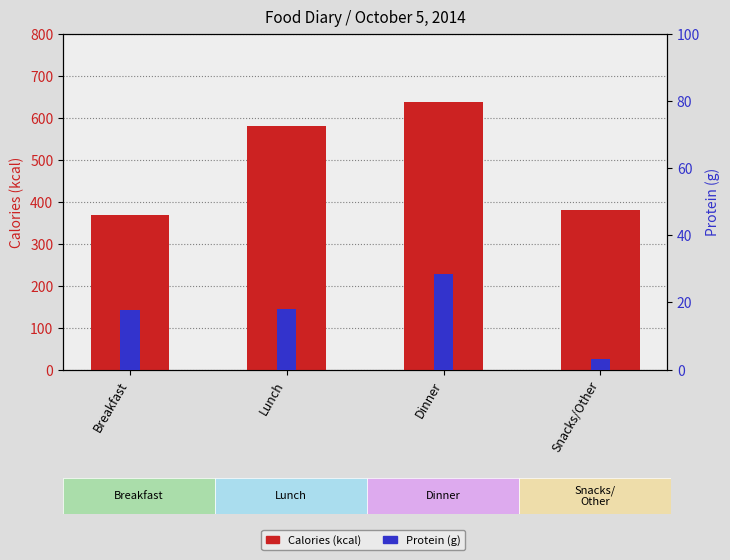

True or false: Prot (g) has a value of 4.0 at Lunch.

False